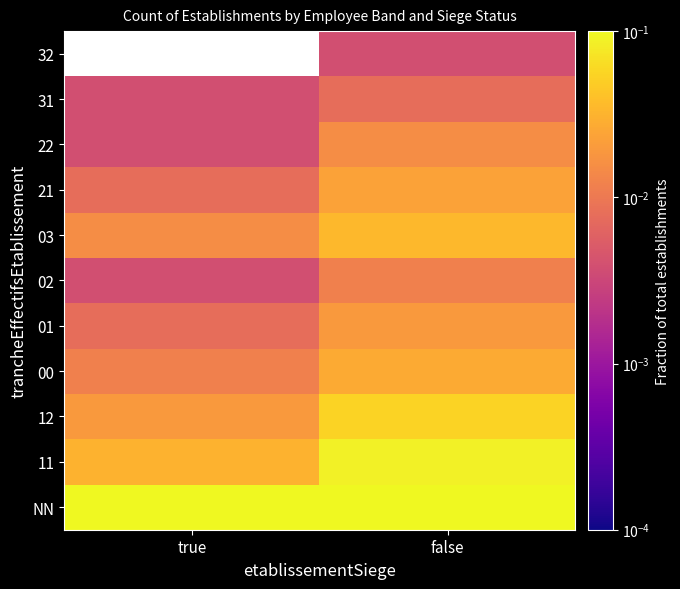

What is the total value across all series at false?

0.7